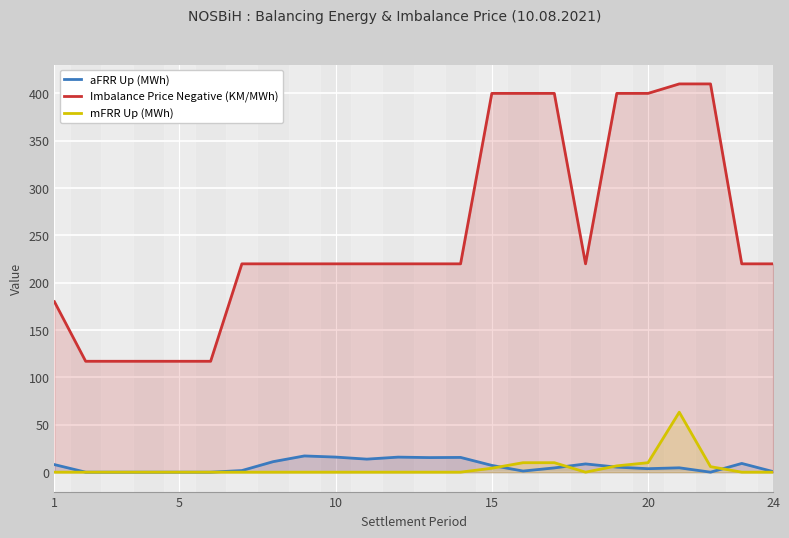

Which series has the largest total across all categories?

Imbalance Price Negative (KM/MWh)